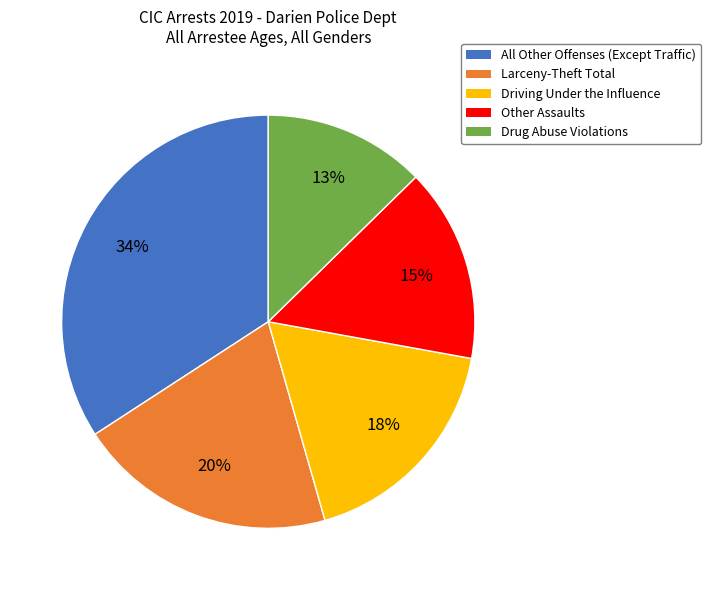

Count the number of slices in the pie.

5